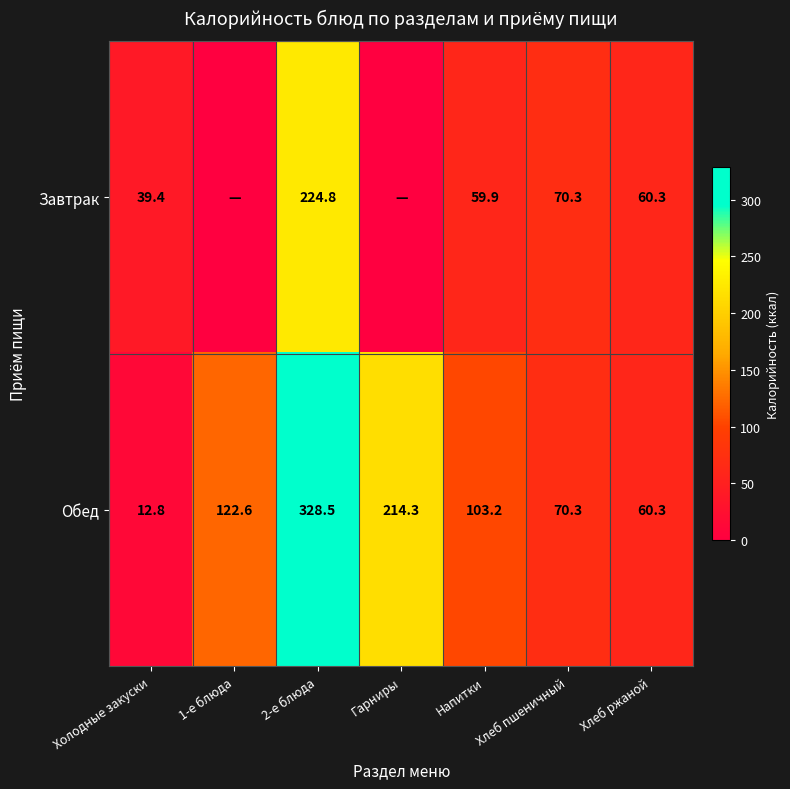

The value of Обед at Холодные закуски is 3.3. True or false?

False